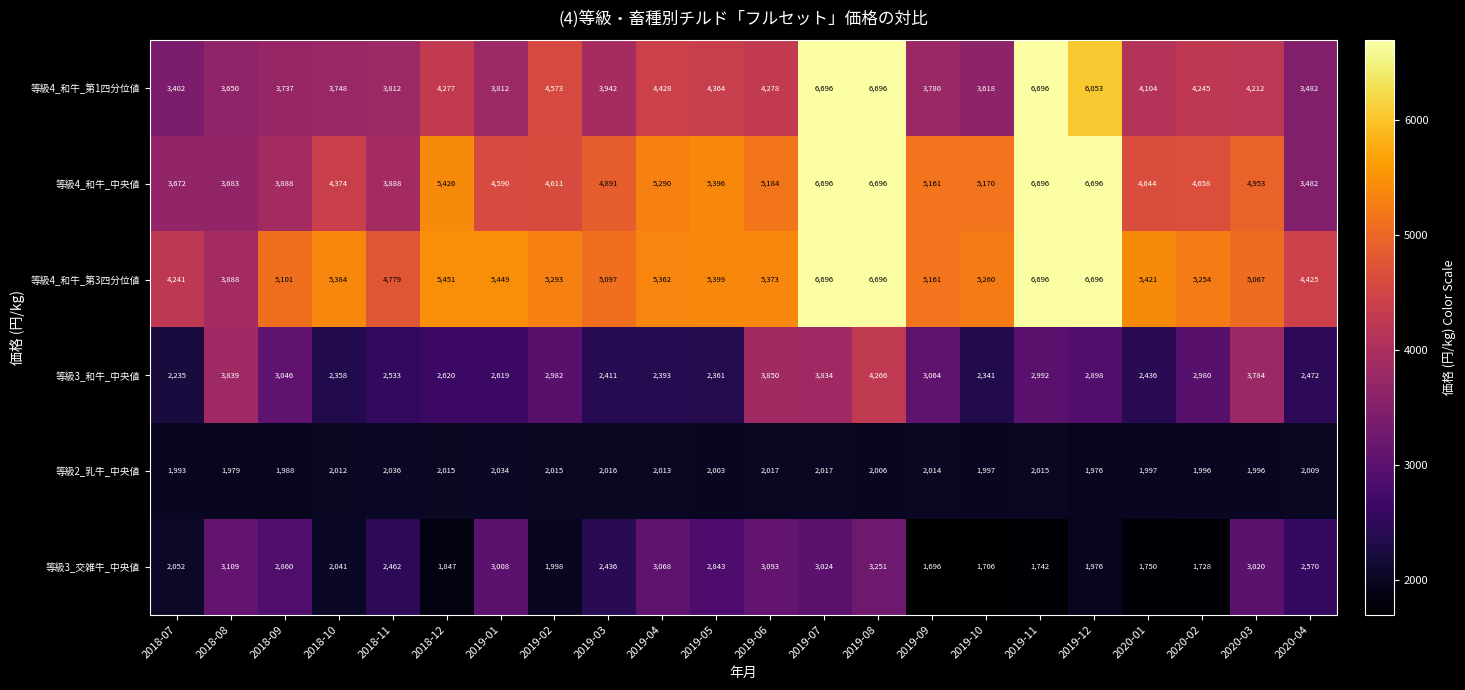

How many data points does each series have?

22